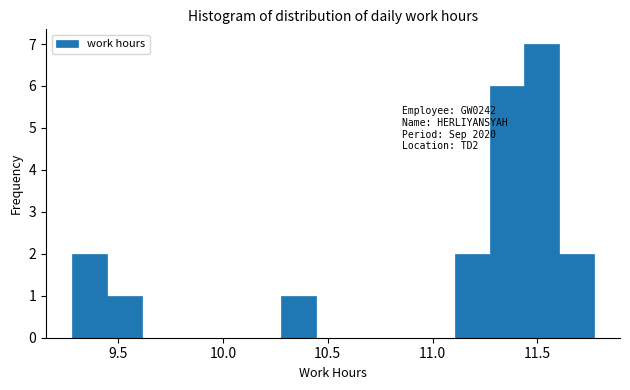

Read against the x-axis, roughly where is the centre of the tallest bar?

11.50